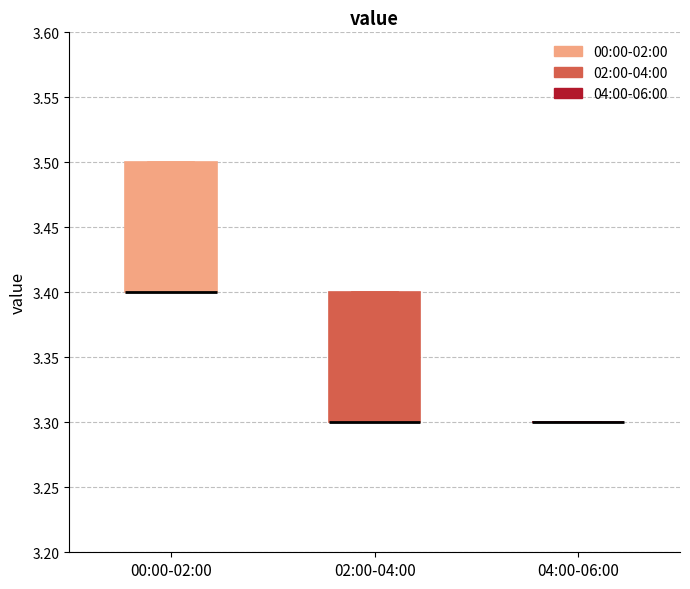

Reading left to right, transcribe this box plot: for each box, give where its median line is, the range the box spans, and where its two whiskers end, as read against the y-axis. The values are not printed on the chart, so give them approximately, as read against the axis.

00:00-02:00: median 3.4 (drawn on the box's lower edge), box 3.4 to 3.5, whiskers 3.4 to 3.5
02:00-04:00: median 3.3 (drawn on the box's lower edge), box 3.3 to 3.4, whiskers 3.3 to 3.4
04:00-06:00: box collapsed to a line at 3.3, whiskers 3.3 to 3.3